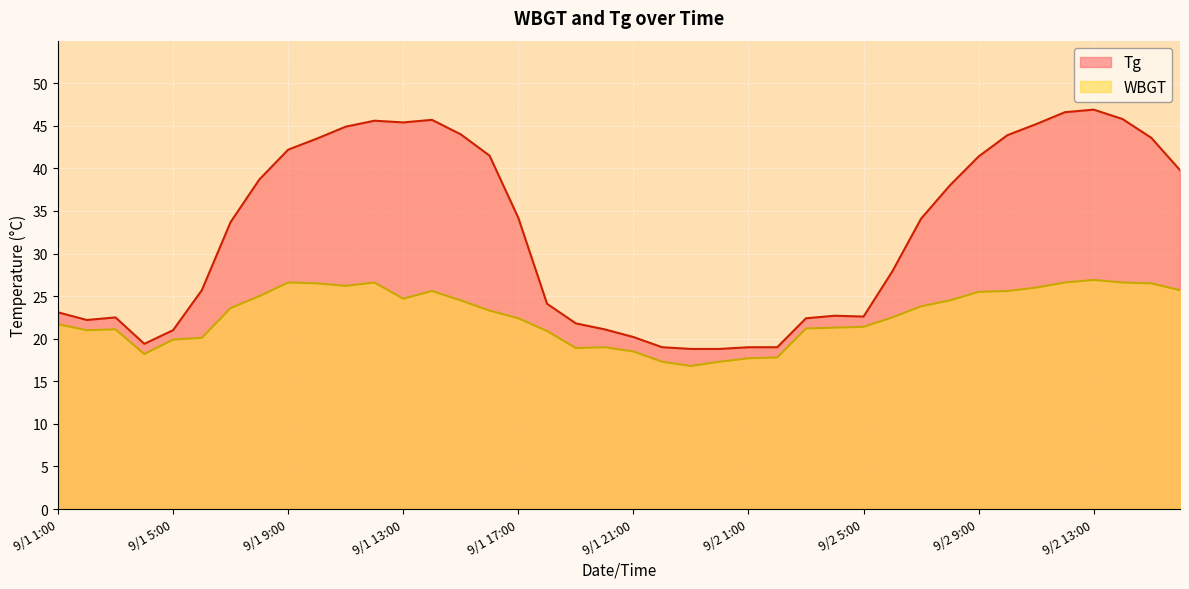

How many data points in WBGT are less than 23?

20